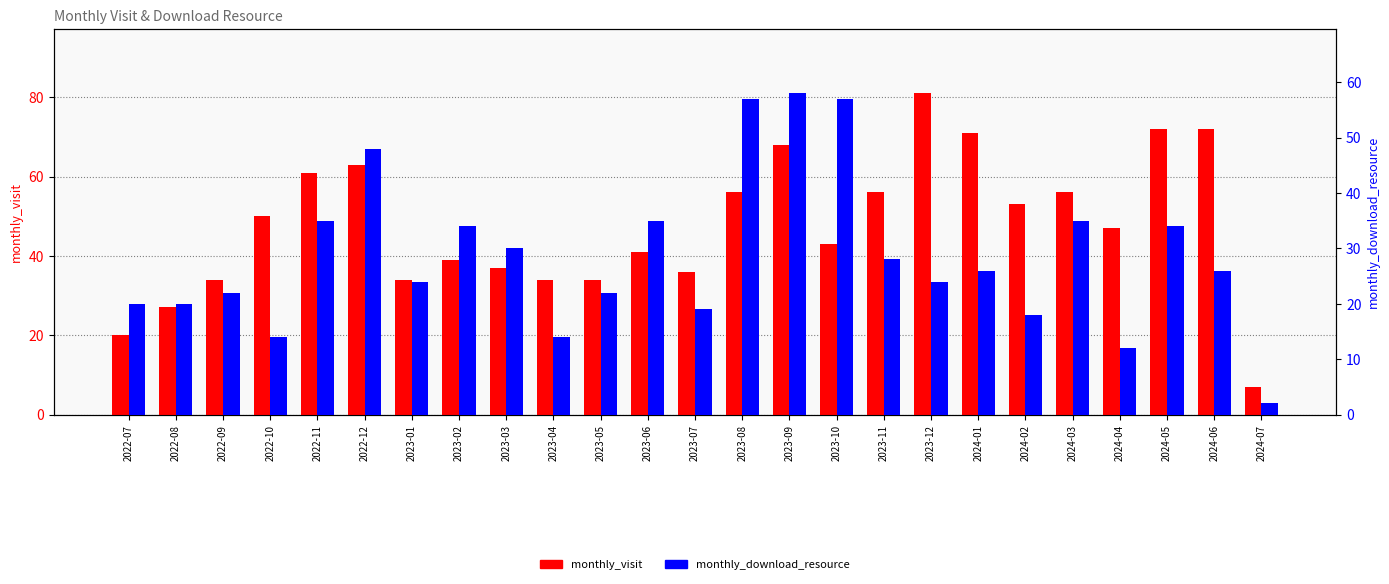

Is the value of monthly_visit at 2022-10 greater than the value of monthly_download_resource at 2023-05?

Yes